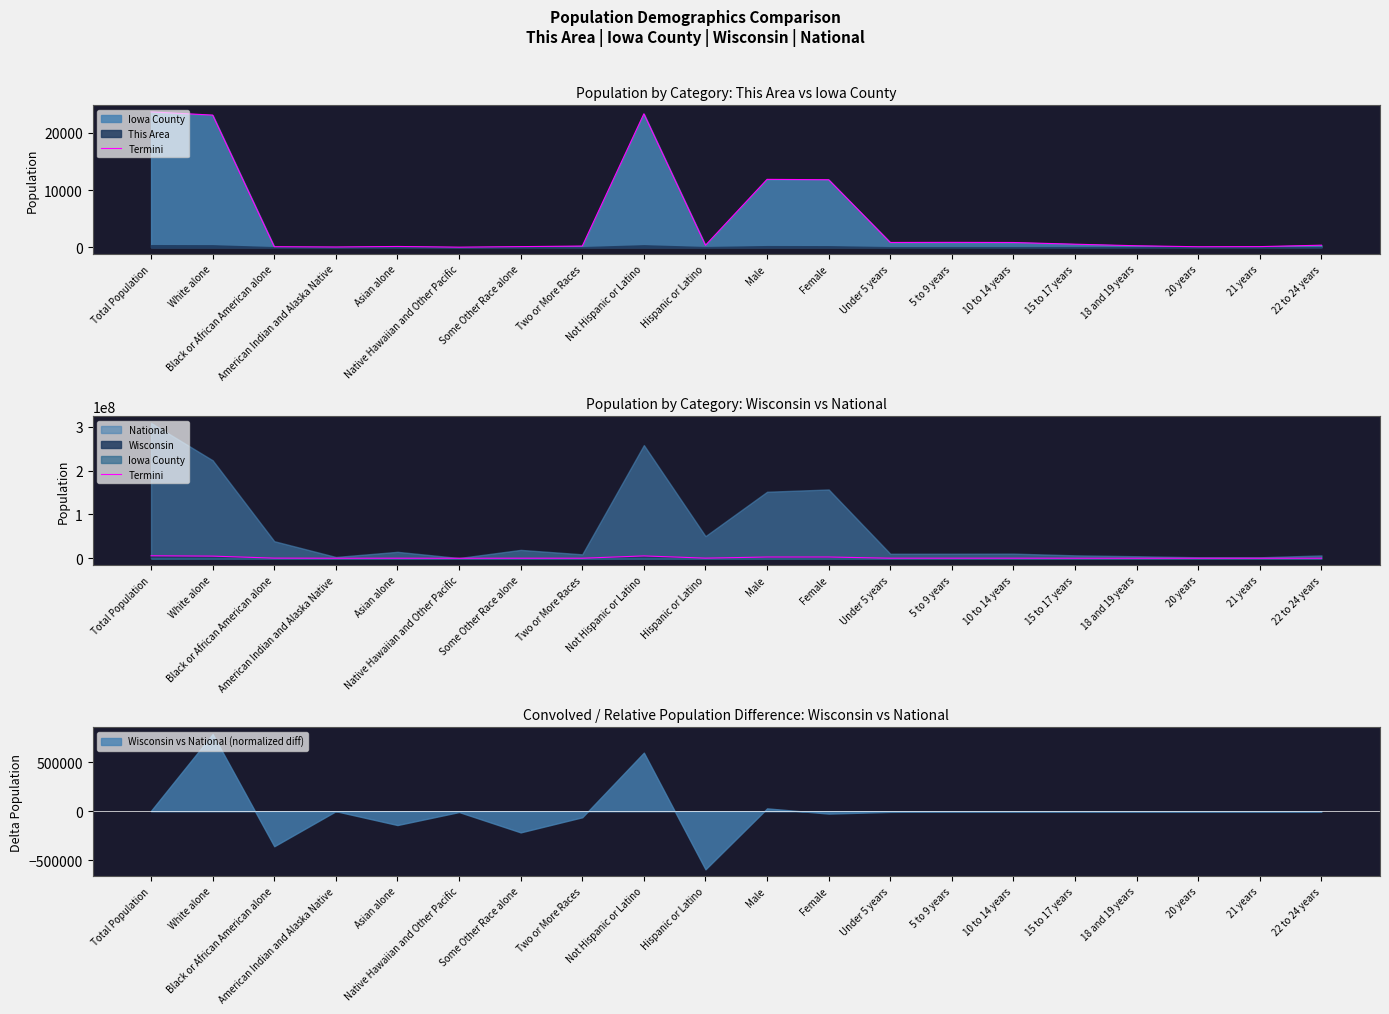

Where is the first local minimum?

American Indian and Alaska Native